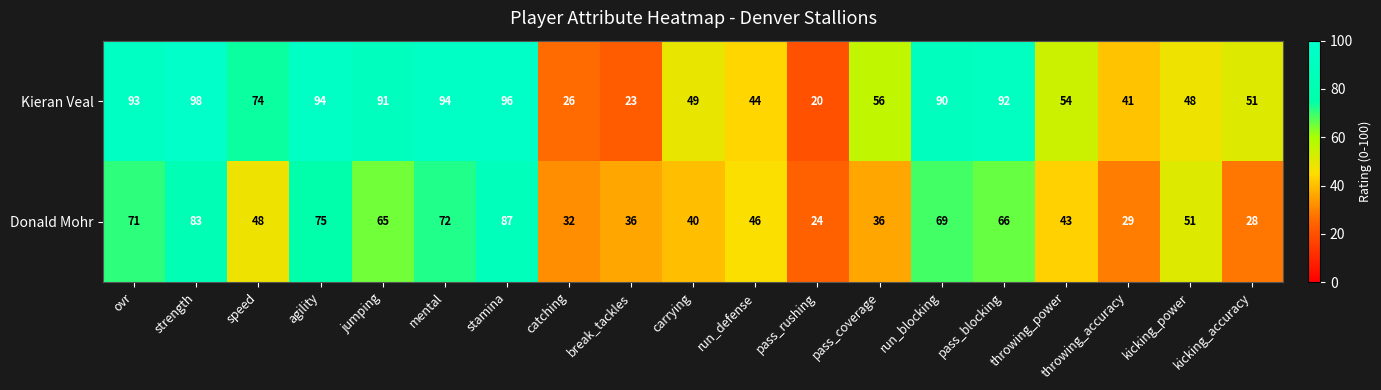

Is it true that Donald Mohr equals 36 at pass_coverage?

True